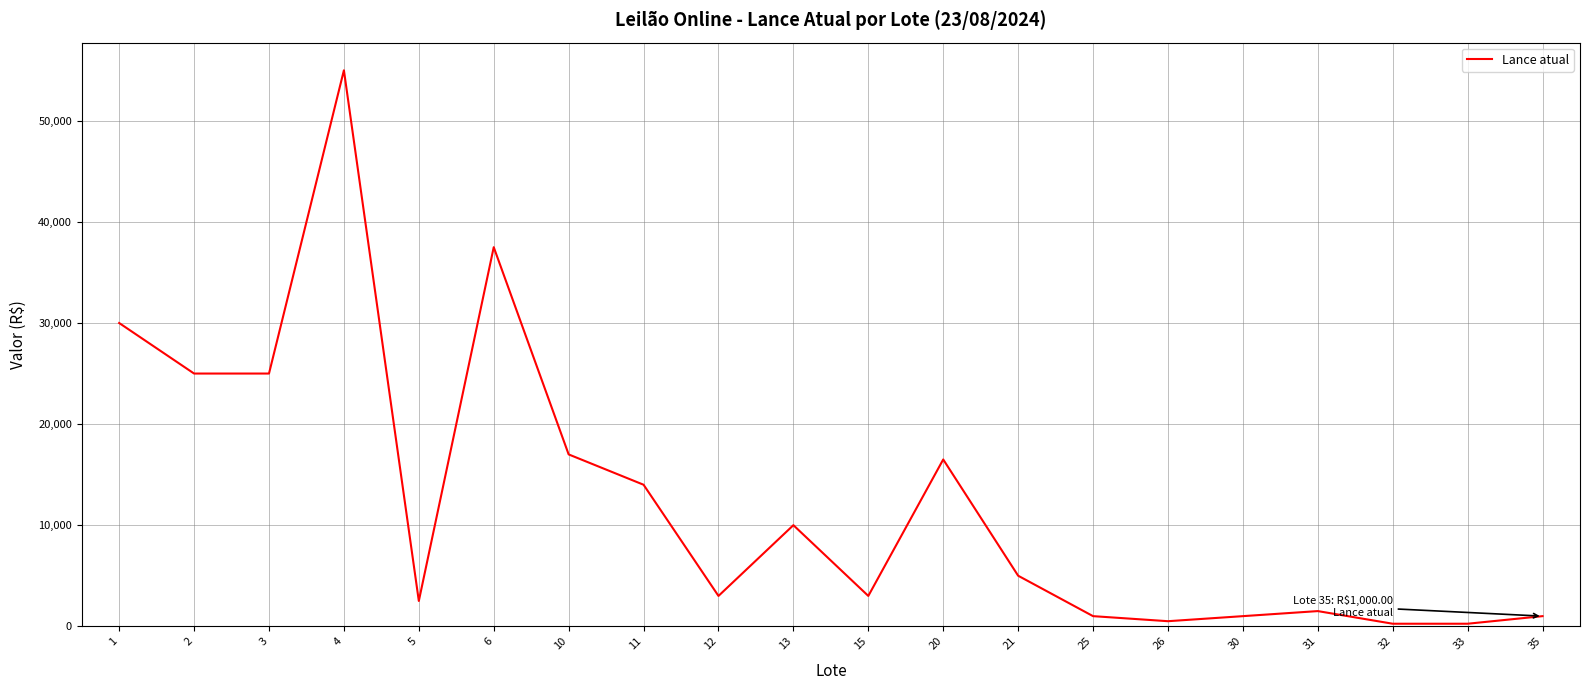

Reading right to left, what are all the values shown in this chart?

35=1000	33=250	32=250	31=1500	30=1000	26=500	25=1000	21=5000	20=16500	15=3000	13=10000	12=3000	11=14000	10=17000	6=37500	5=2500	4=55000	3=25000	2=25000	1=30000